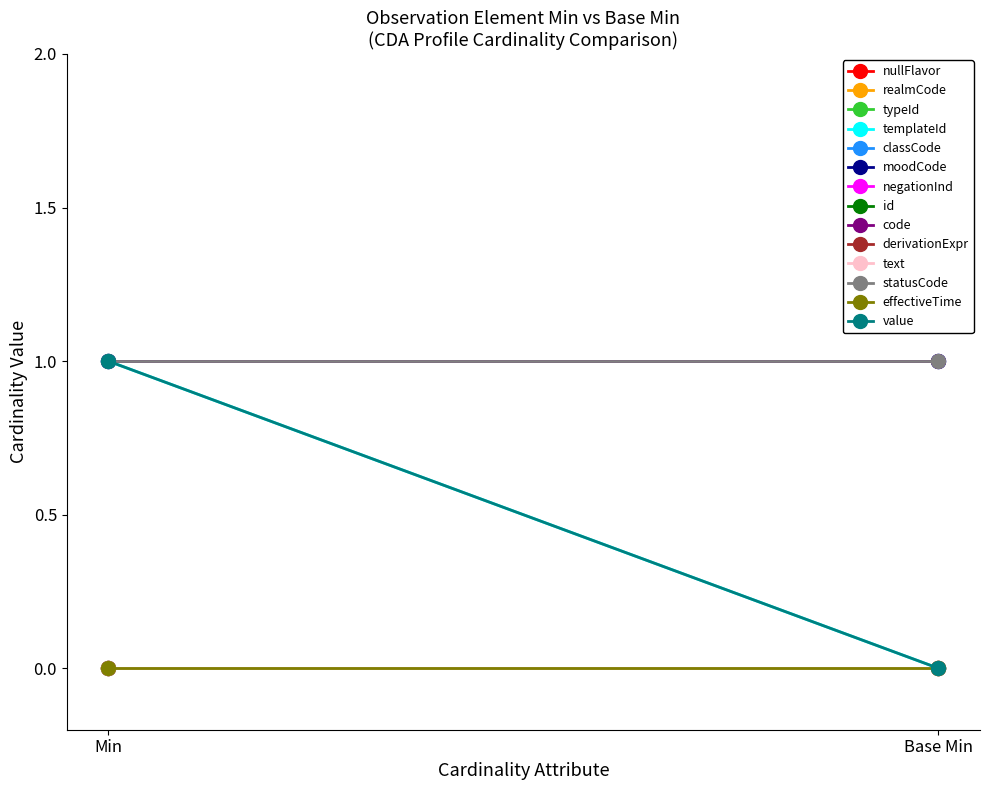

True or false: Min=0 and Min=1 intersect in this chart.

False